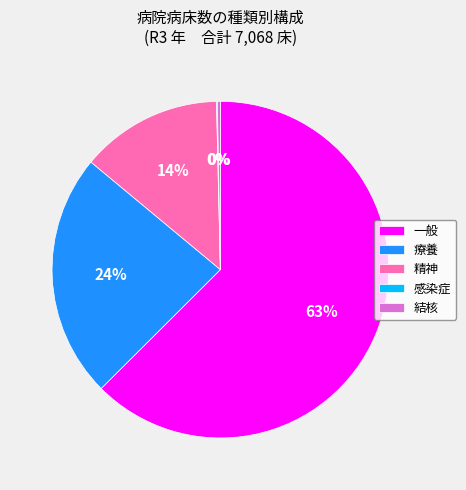

To the nearest percent, what is the difference between the largest and smallest slice percentages?

62%